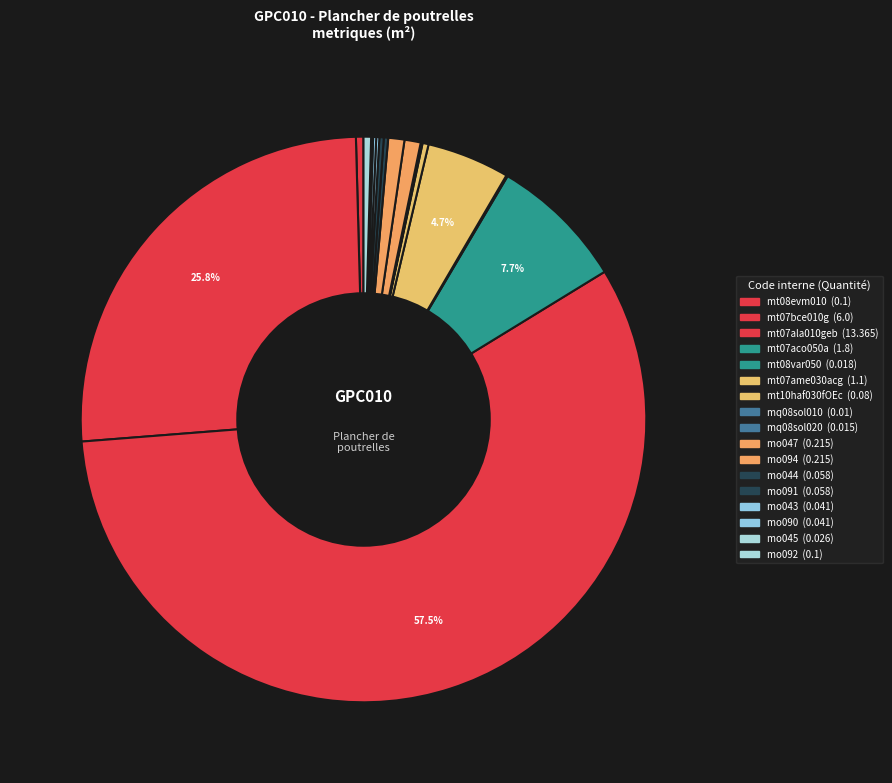

What is the change in value from mt08evm010 to mt08var050?

-0.1